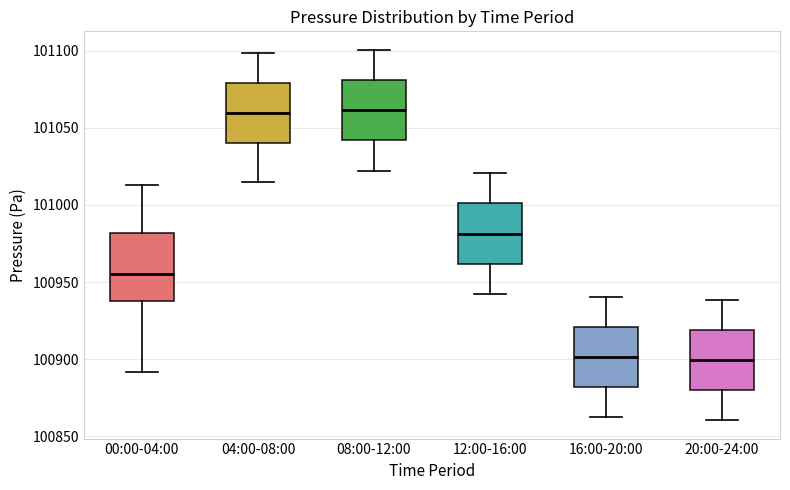

Reading left to right, read every box against the y-axis: the position of its median line, the range the box covers, and the ends of its whiskers. The values are not printed on the chart, so give them approximately, as read against the axis.

00:00-04:00: median 100955, box 100940 to 100980, whiskers 100890 to 101015
04:00-08:00: median 101060, box 101040 to 101080, whiskers 101015 to 101100
08:00-12:00: median 101060, box 101040 to 101080, whiskers 101020 to 101100
12:00-16:00: median 100980, box 100960 to 101000, whiskers 100940 to 101020
16:00-20:00: median 100900, box 100880 to 100920, whiskers 100860 to 100940
20:00-24:00: median 100900, box 100880 to 100920, whiskers 100860 to 100940